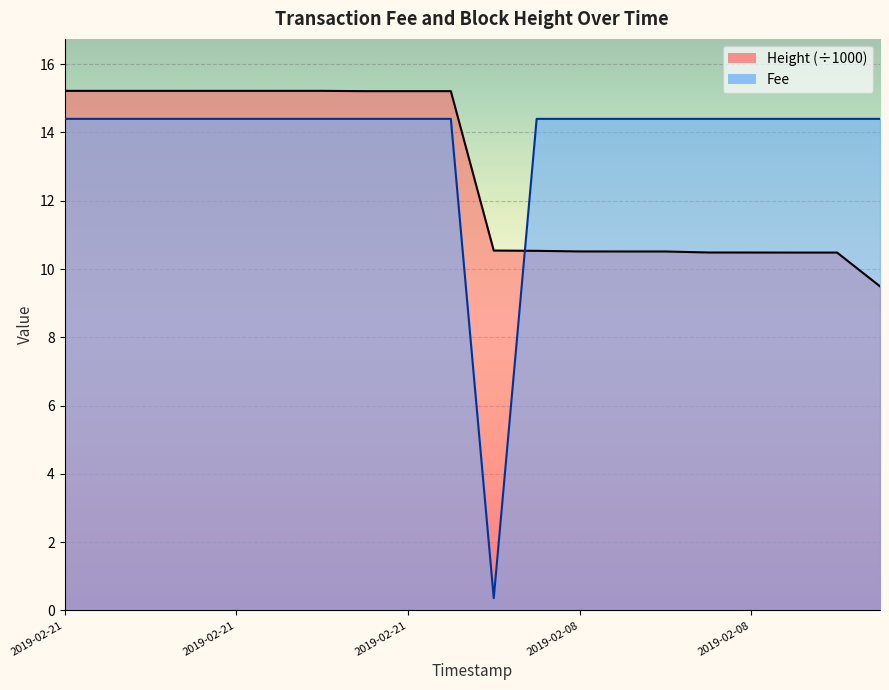

Is it true that Height equals 15.0 at 2019-02-05 22:17:44?

False